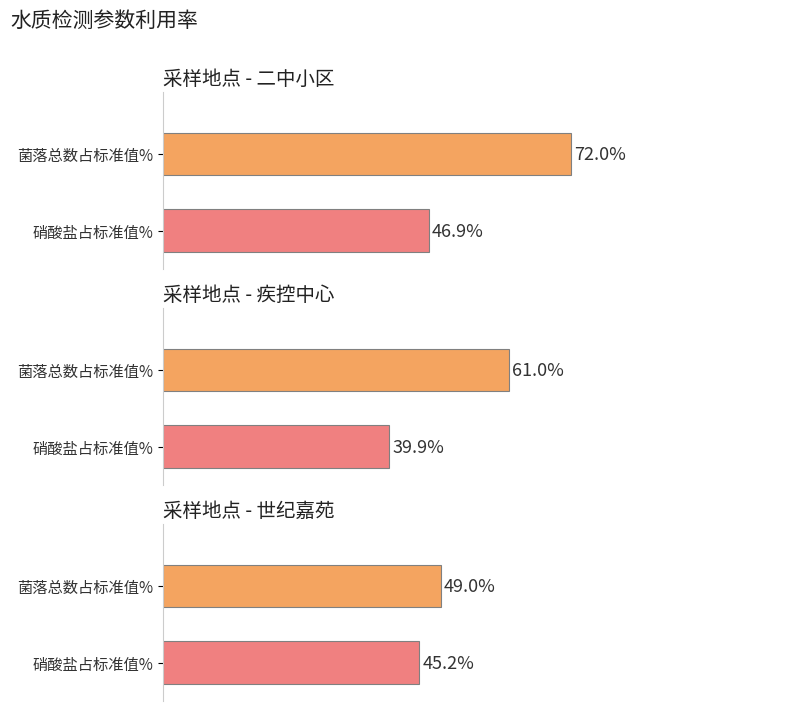

Is the value of 菌落总数 at 世纪嘉苑 greater than the value of 硝酸盐（以氮计） at 二中小区?

Yes